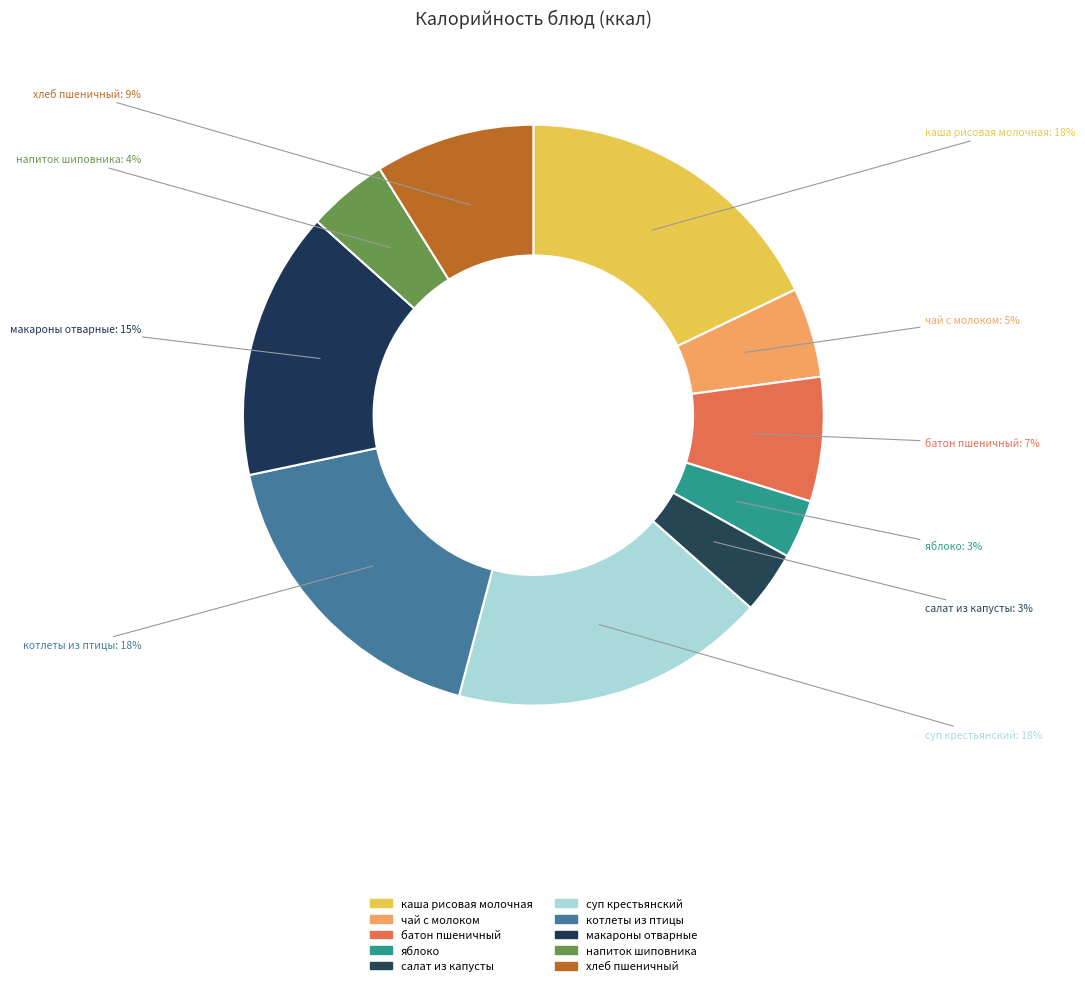

Is it true that батон пшеничный is 7% of the pie?

True